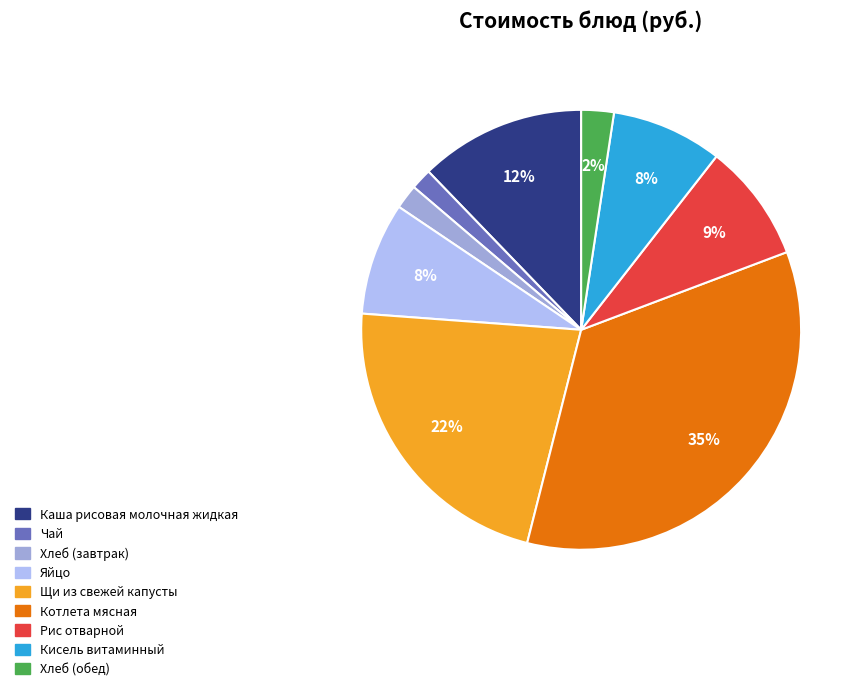

What is the ratio of the value at Яйцо to the value at Щи из свежей капусты?

0.4